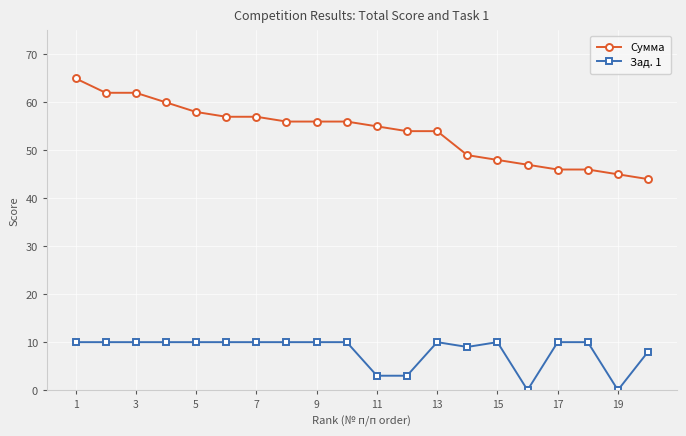

What is the difference between the maximum and minimum values in the Сумма series?

21